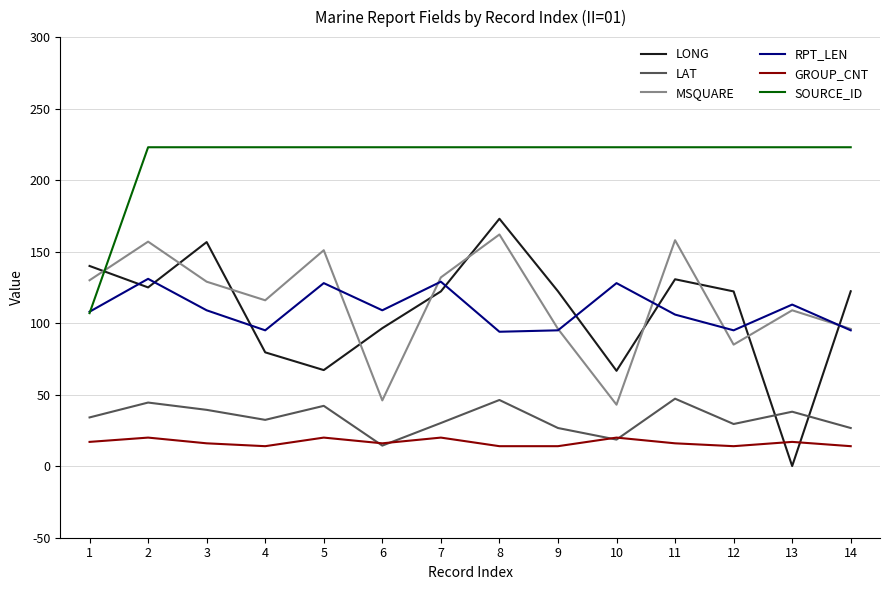

Is the value of MSQUARE at 13 greater than the value of GROUP_CNT at 2?

Yes